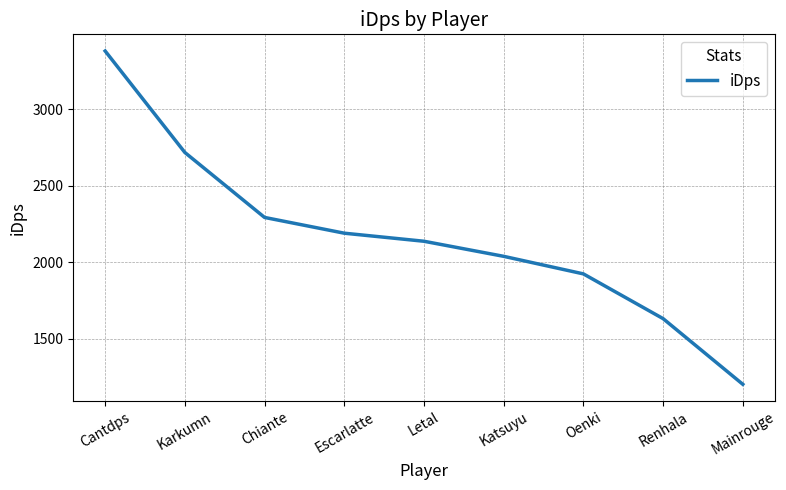

Which has a higher value, Letal or Renhala?

Letal